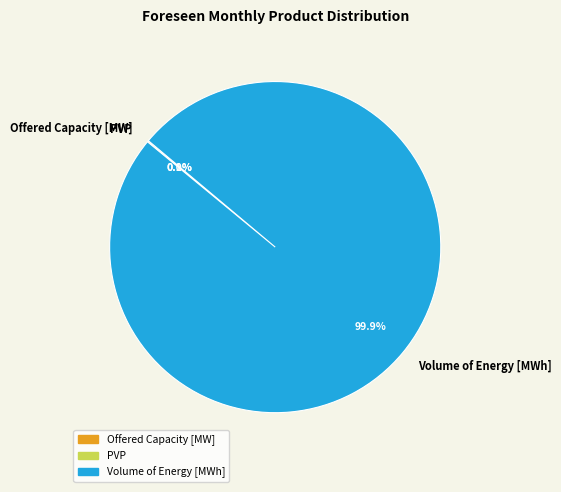

Which slice is the largest?

Volume of Energy [MWh]